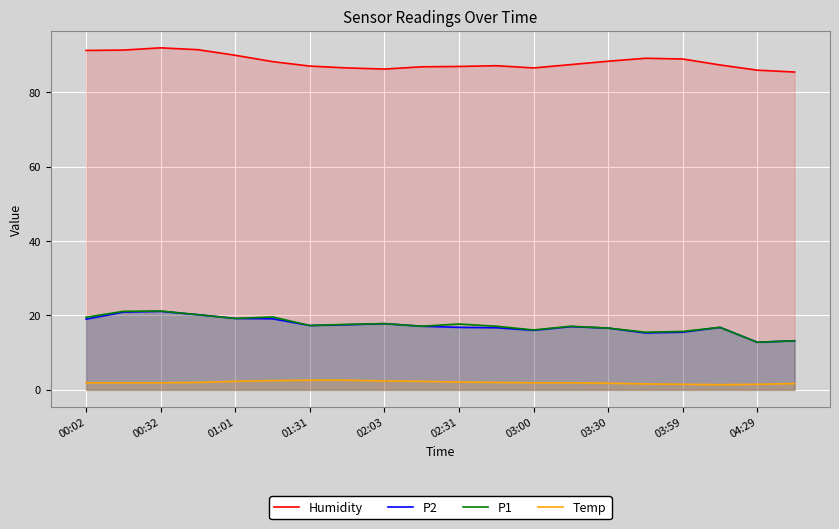

True or false: P2 and Temp intersect in this chart.

False